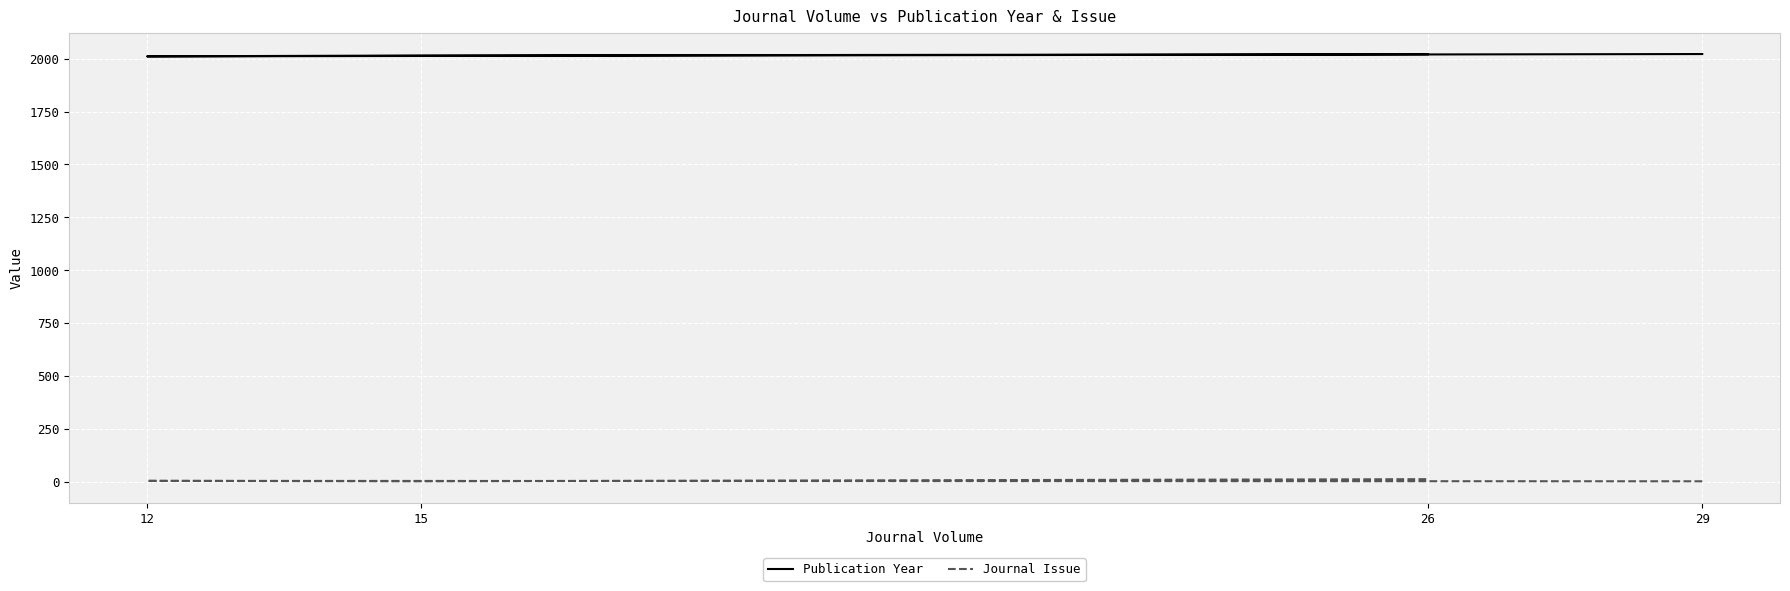

How many values in the Journal Issue series exceed 3?

1